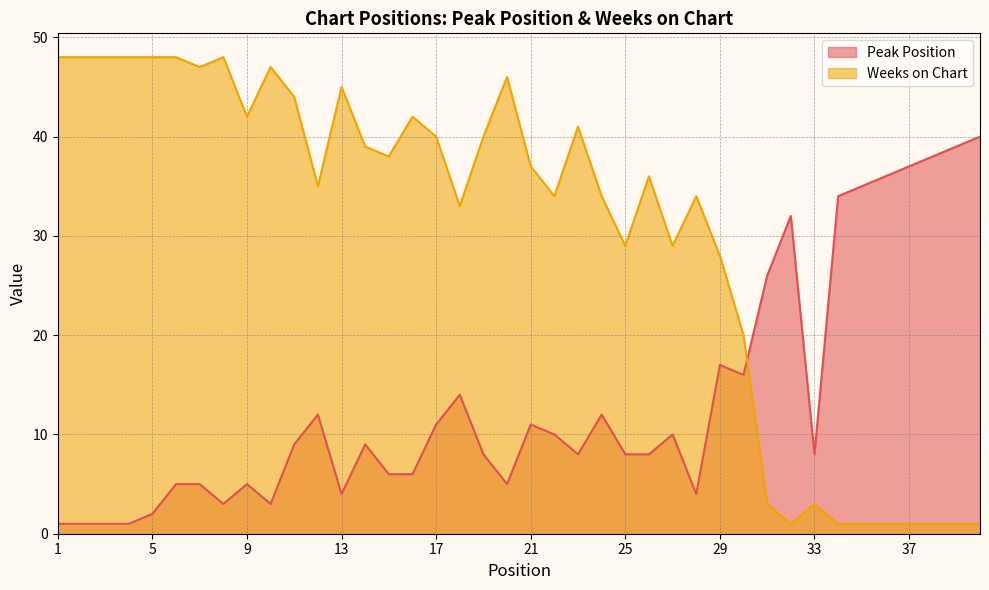

True or false: Weeks on Chart and Peak Position cross at least once.

True